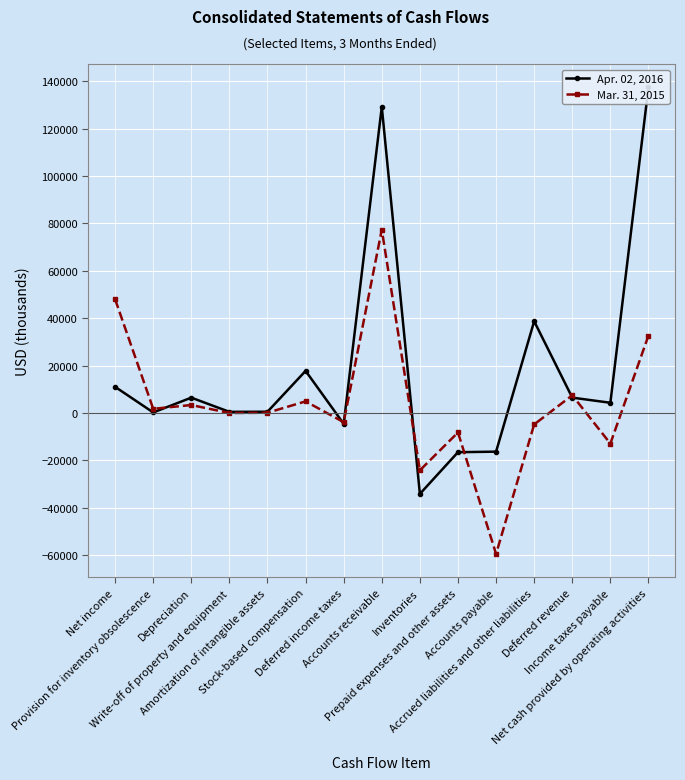

Which series has the largest range (max minus min)?

Apr. 02, 2016